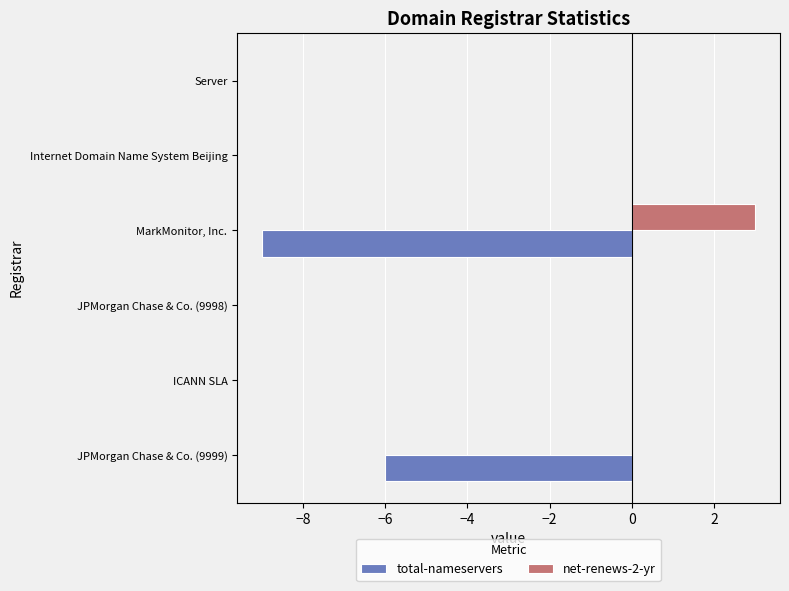

What is the total value across all series at JPMorgan Chase & Co. (9999)?

-6